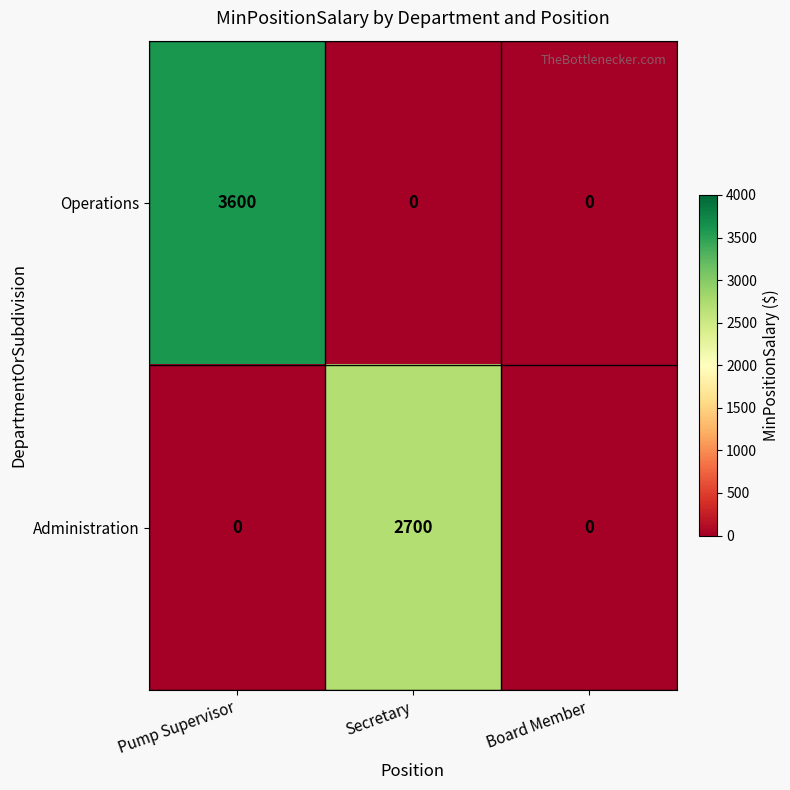

How many values in Operations are above zero?

1